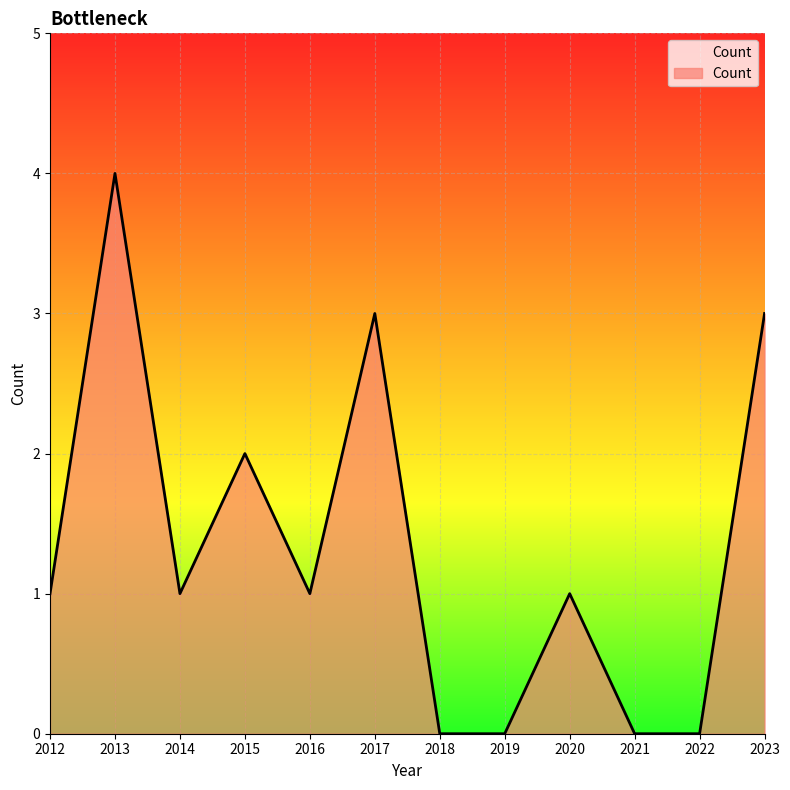

Read the value at 2023.

3